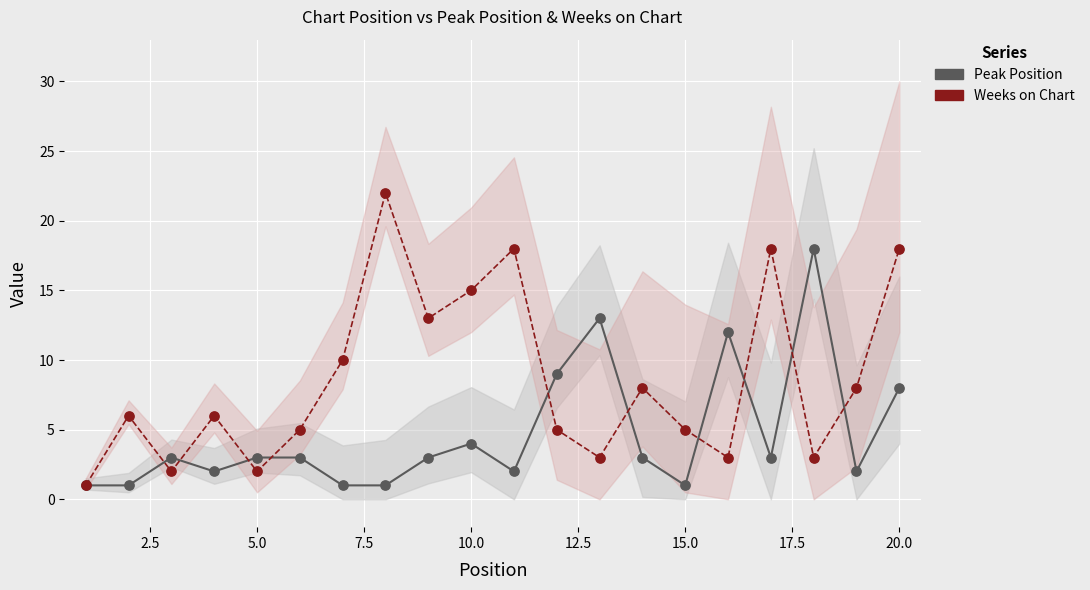

Which series contains the highest Y value?

Weeks on Chart